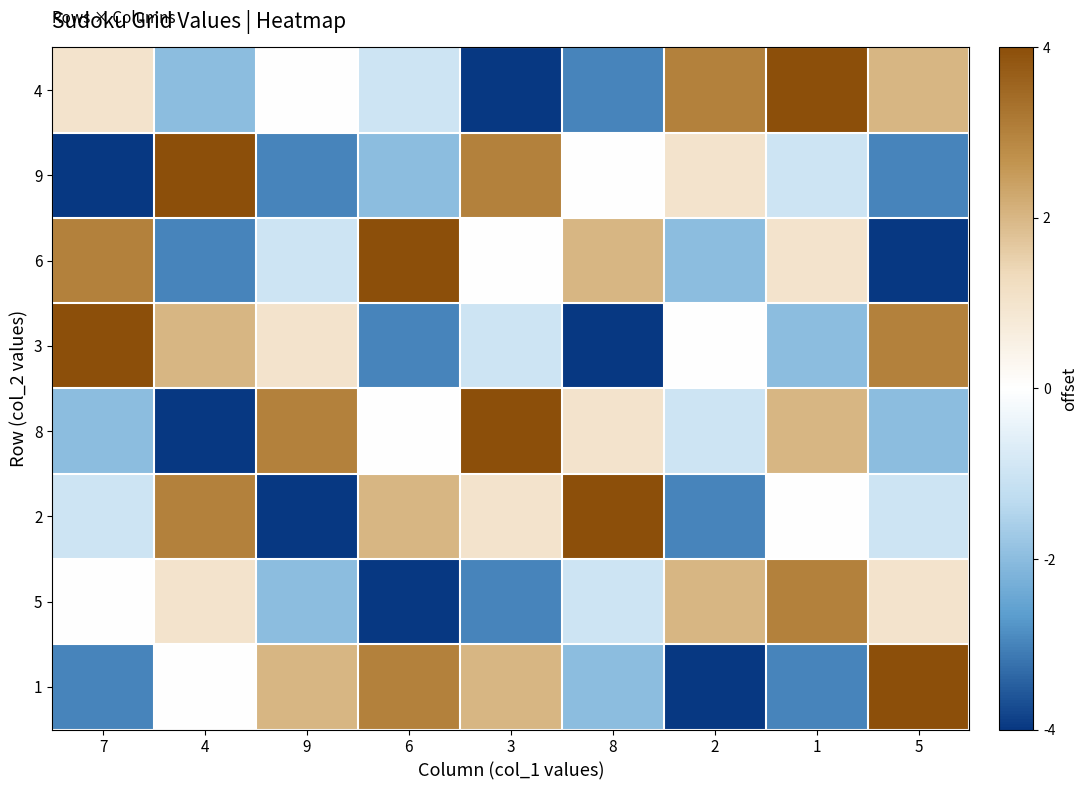

What is the greatest value displayed?

9